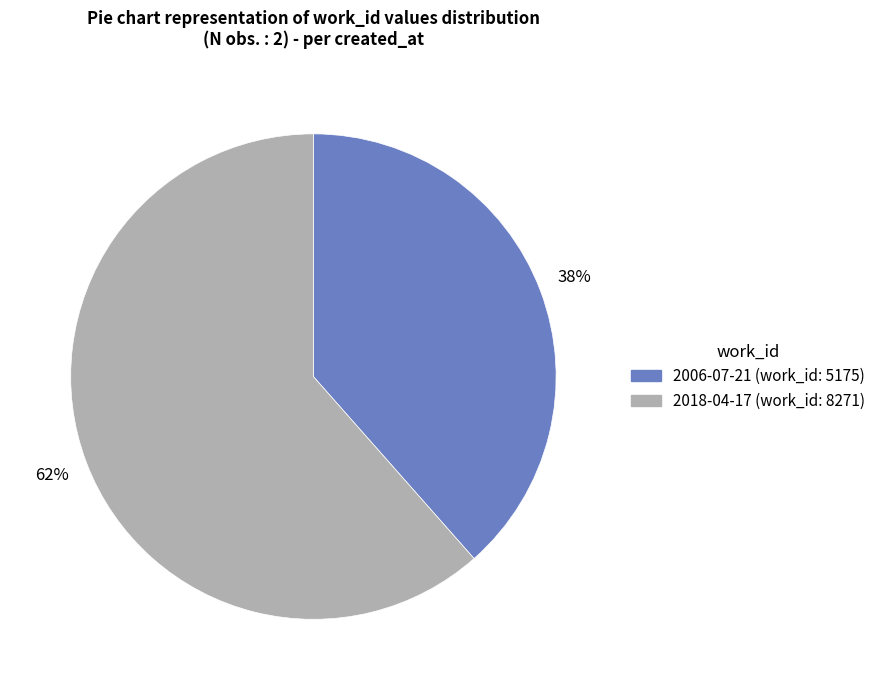

Which slice is the smallest?

2006-07-21